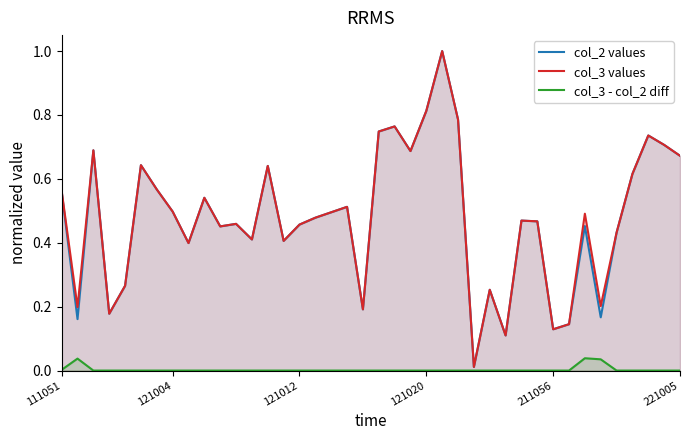

What is the label of the 21st point from the left?

20